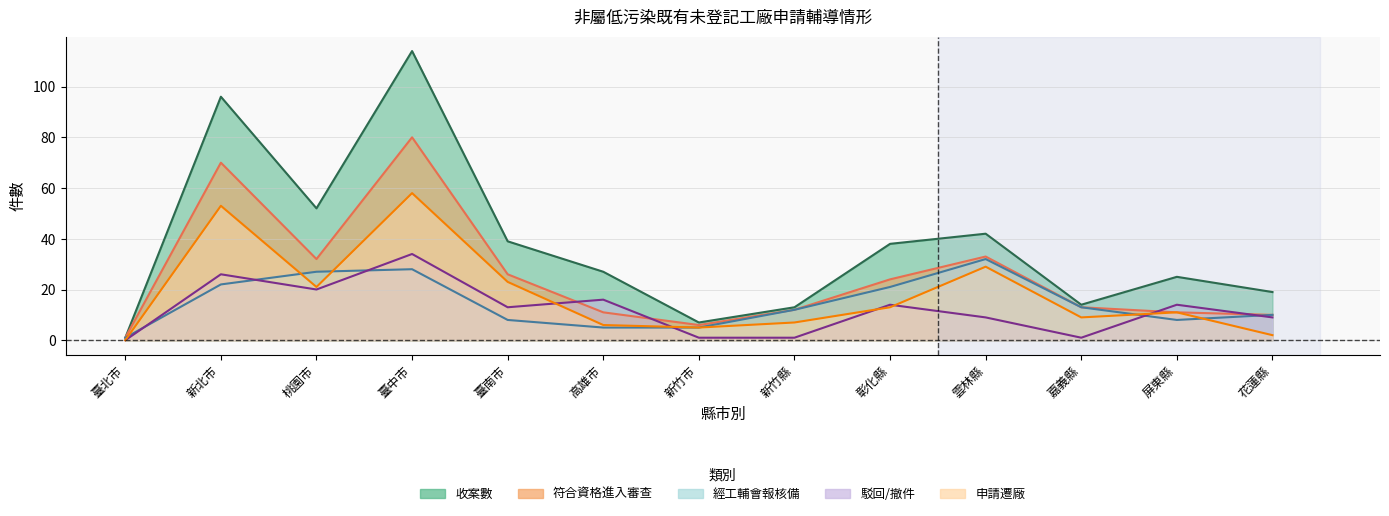

What position from the left is 新北市?

2